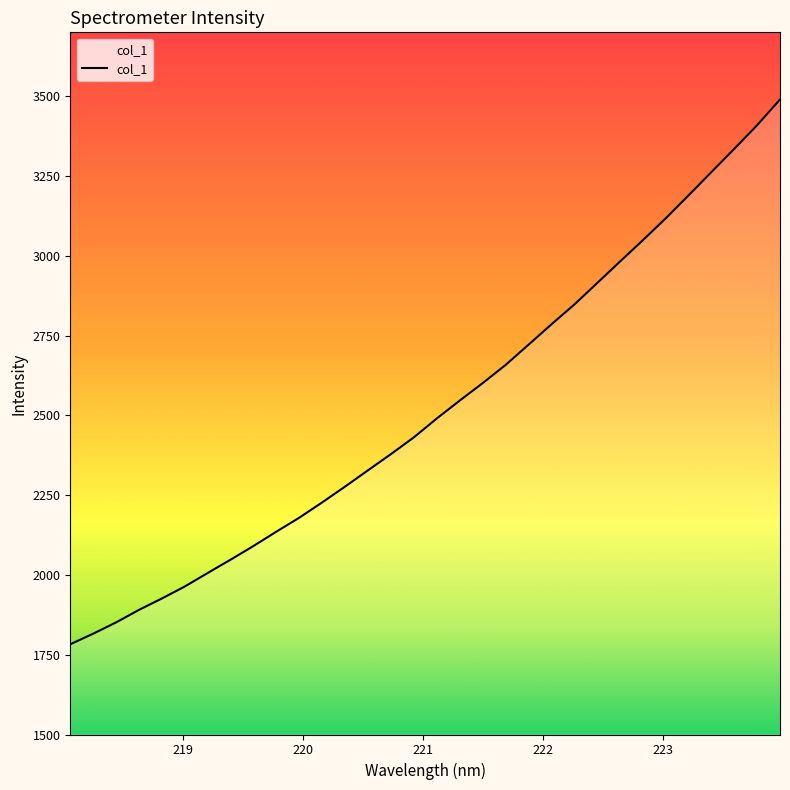

What is the maximum value shown in the chart?

3489.5